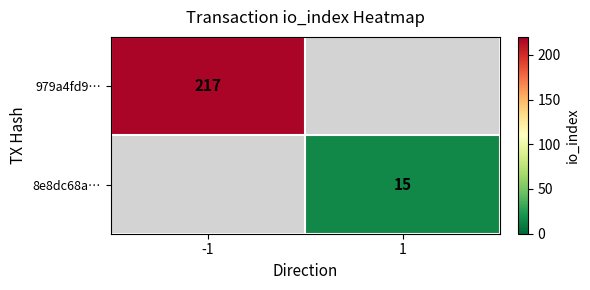

Is the value of 8e8dc68a… at 1 greater than the value of 979a4fd9… at -1?

No